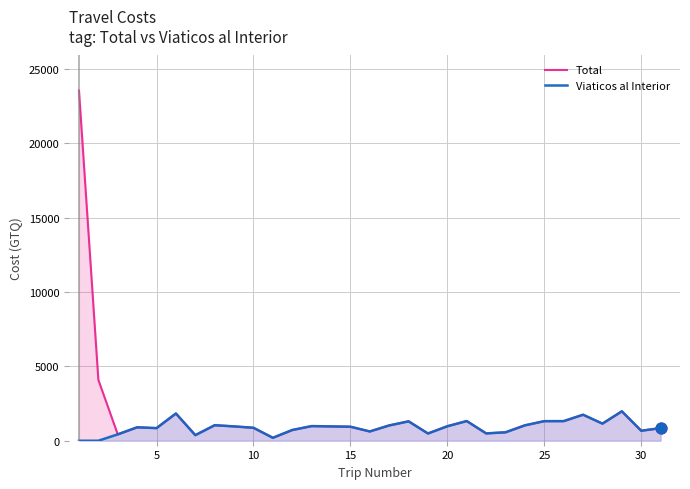

Is the value of Viaticos al Interior at 35 greater than the value of Total at 16?

No